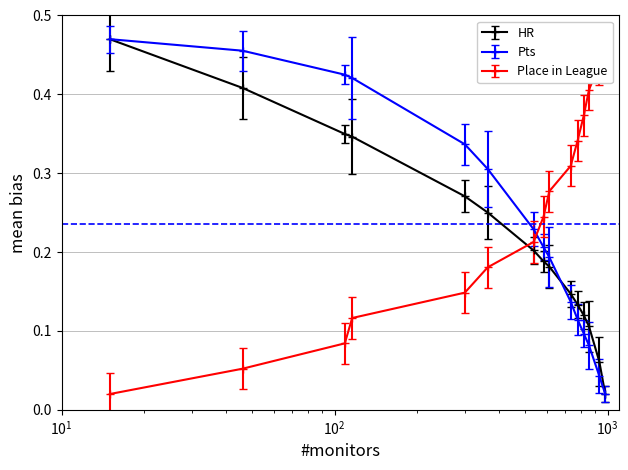

Reading right to left, transcribe all the data shown in this chart.

HR: 0.0	0.1	0.1	0.1	0.1	0.1	0.2	0.2	0.2	0.3	0.3	0.3	0.3	0.4	0.5
Pts: 0.0	0.0	0.1	0.1	0.1	0.1	0.2	0.2	0.2	0.3	0.3	0.4	0.4	0.5	0.5
PLACE IN LEAGUE: 0.5	0.4	0.4	0.4	0.3	0.3	0.3	0.2	0.2	0.2	0.1	0.1	0.1	0.1	0.0